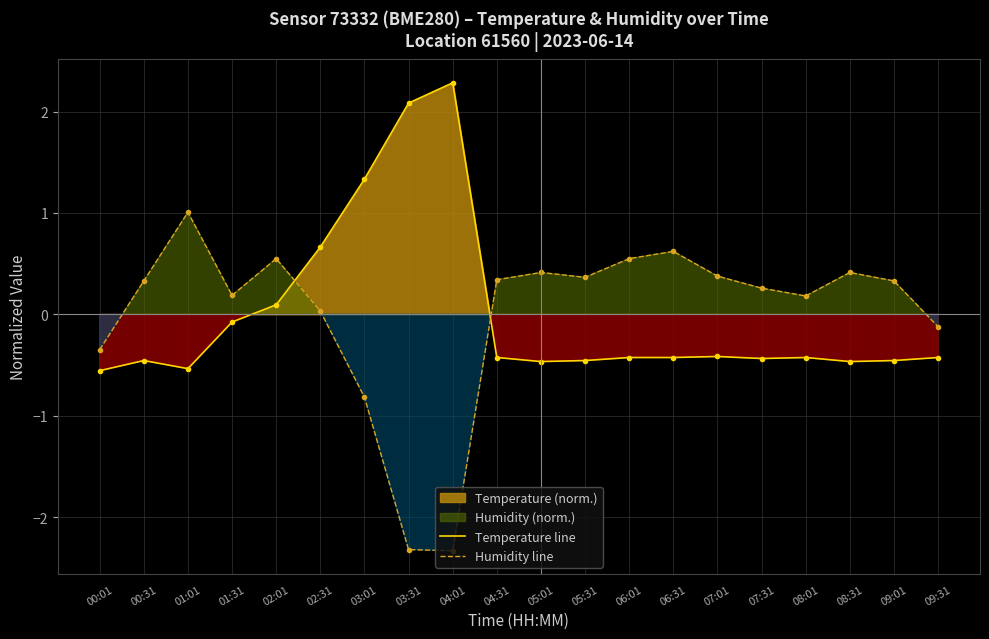

In Temperature line, how many points are lower than both neighbors (excluding endpoints)?

4